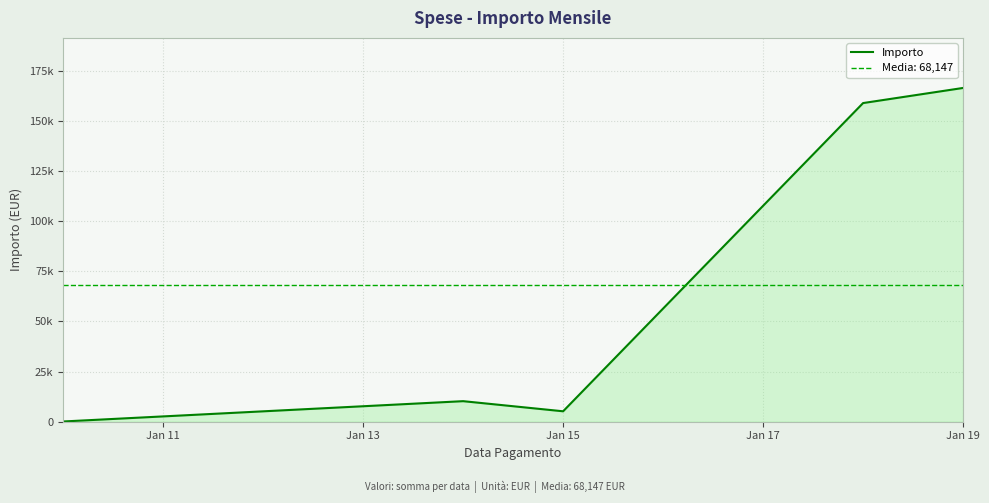

How many interior local valleys (lower than both neighbors) does the data have?

1